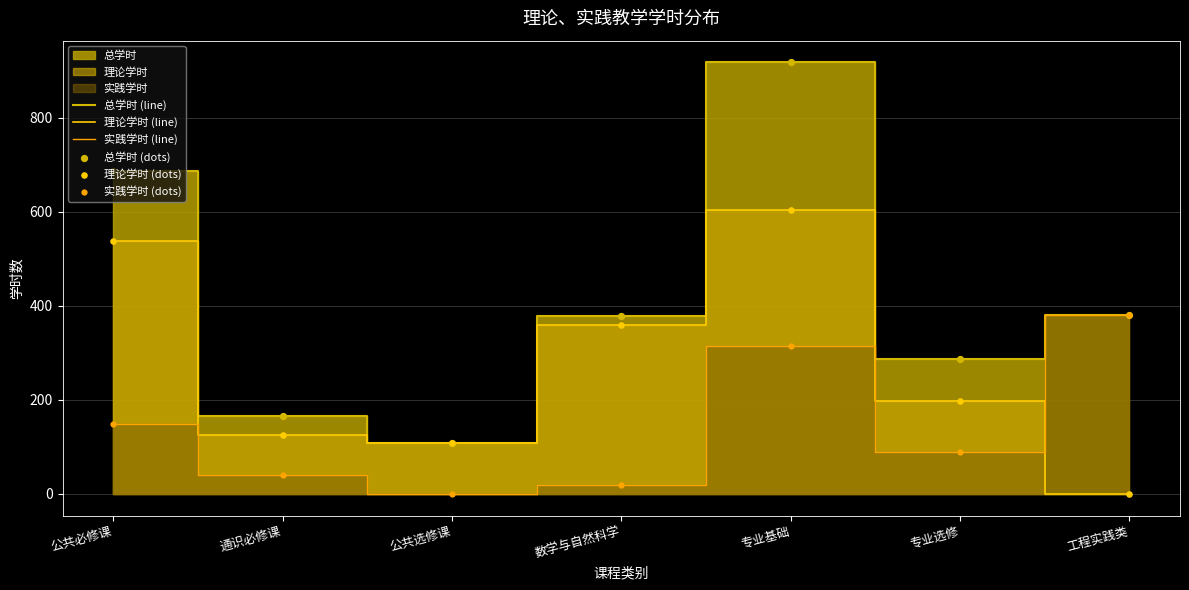

Which series has the largest Y range (max minus min)?

总学时 (line)